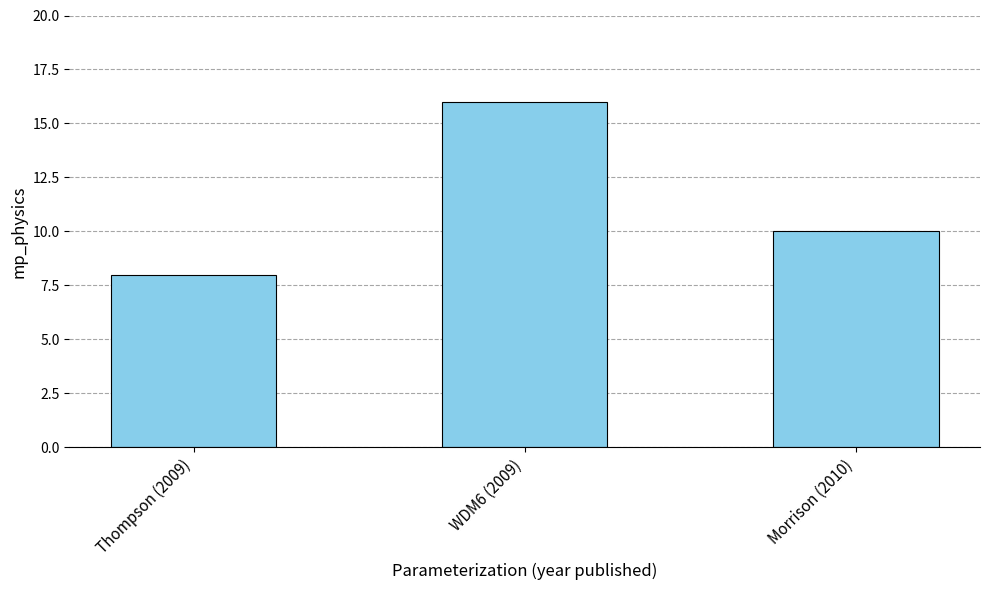

Where does the data first go above 10?

WDM6 (2009)